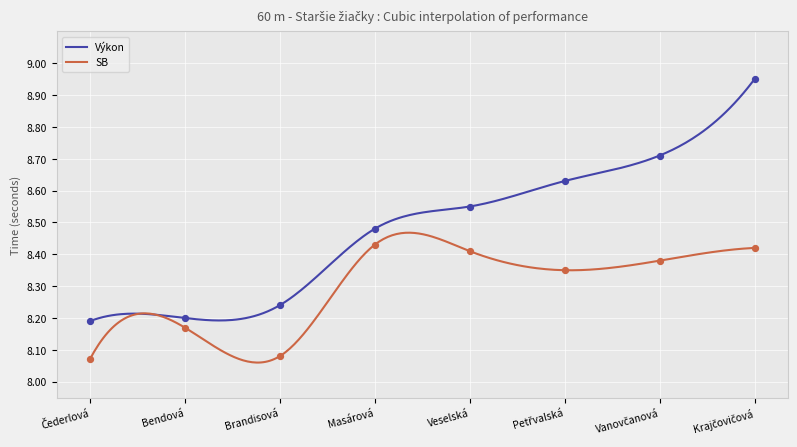

Which series contains the highest Y value?

Výkon